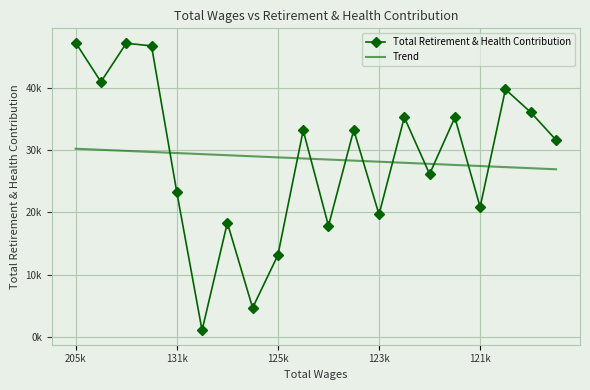

After their last crossing, which series has the higher values: Total Retirement & Health Contribution or Trend?

Total Retirement & Health Contribution